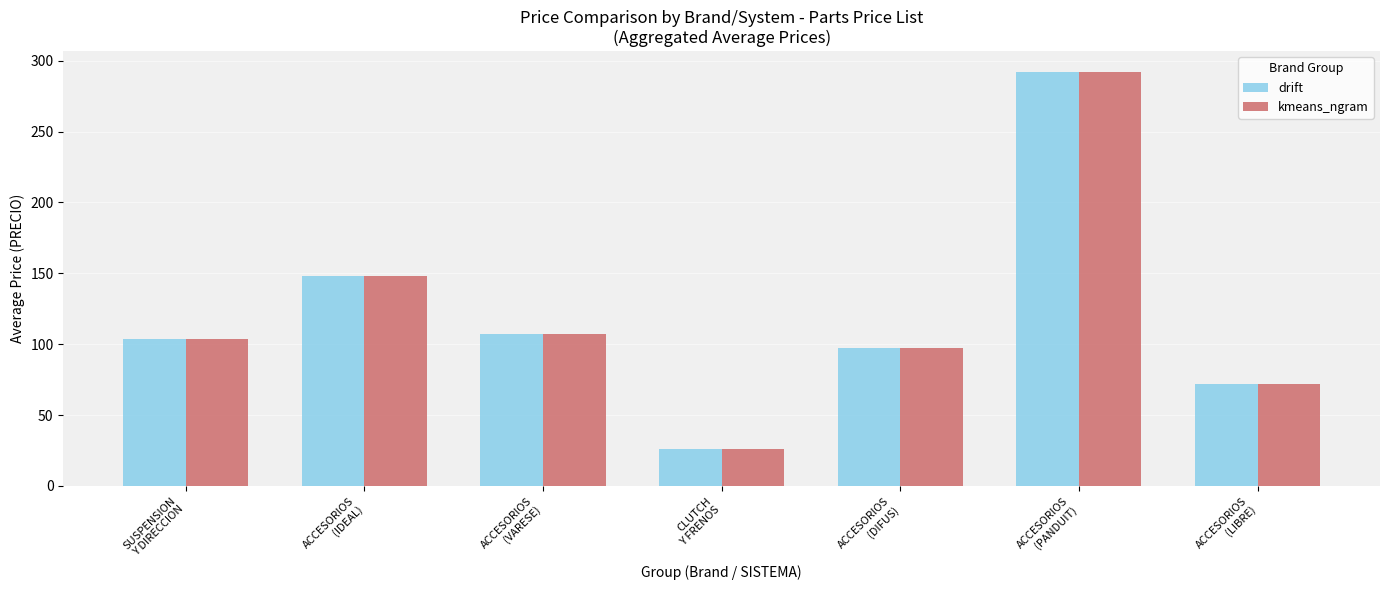

How many data points in kmeans_ngram are above 103?

4